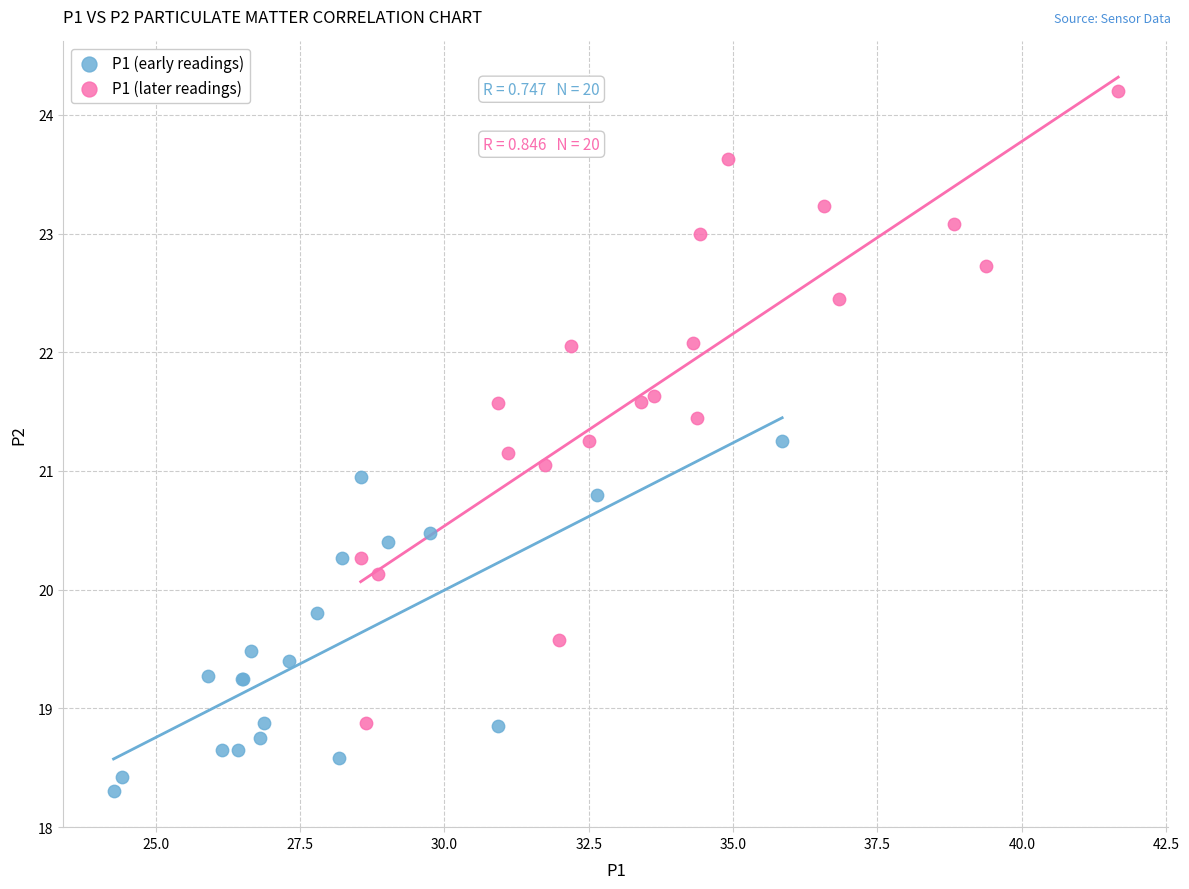

Which series has the largest Y range (max minus min)?

P1 (later readings)